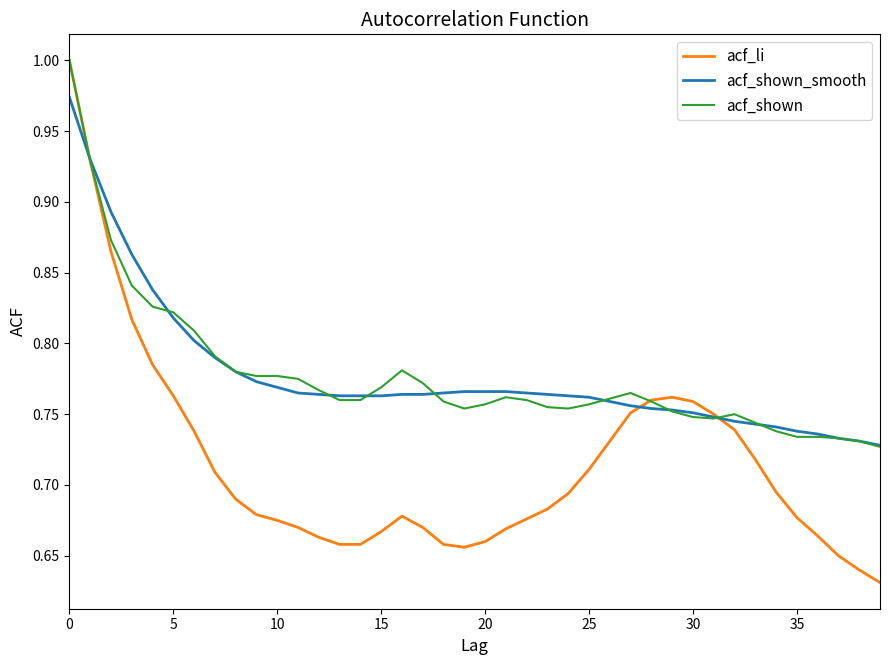

Which series has the widest spread of values?

acf_li